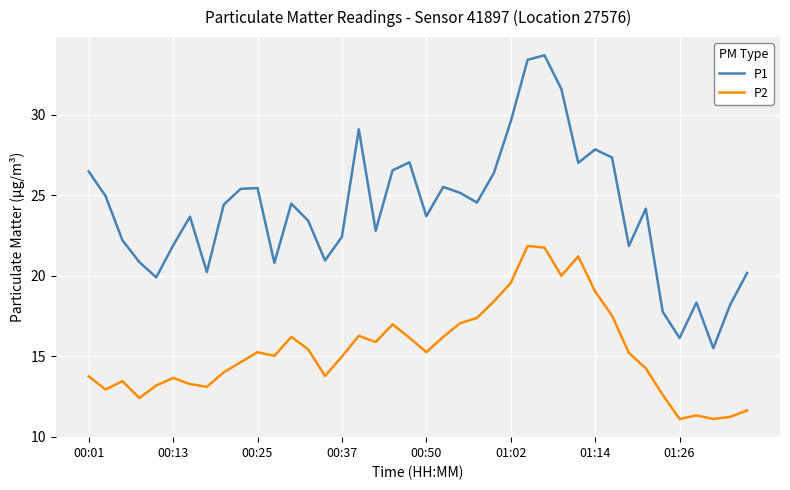

What are all the series names shown in the legend?

P1, P2